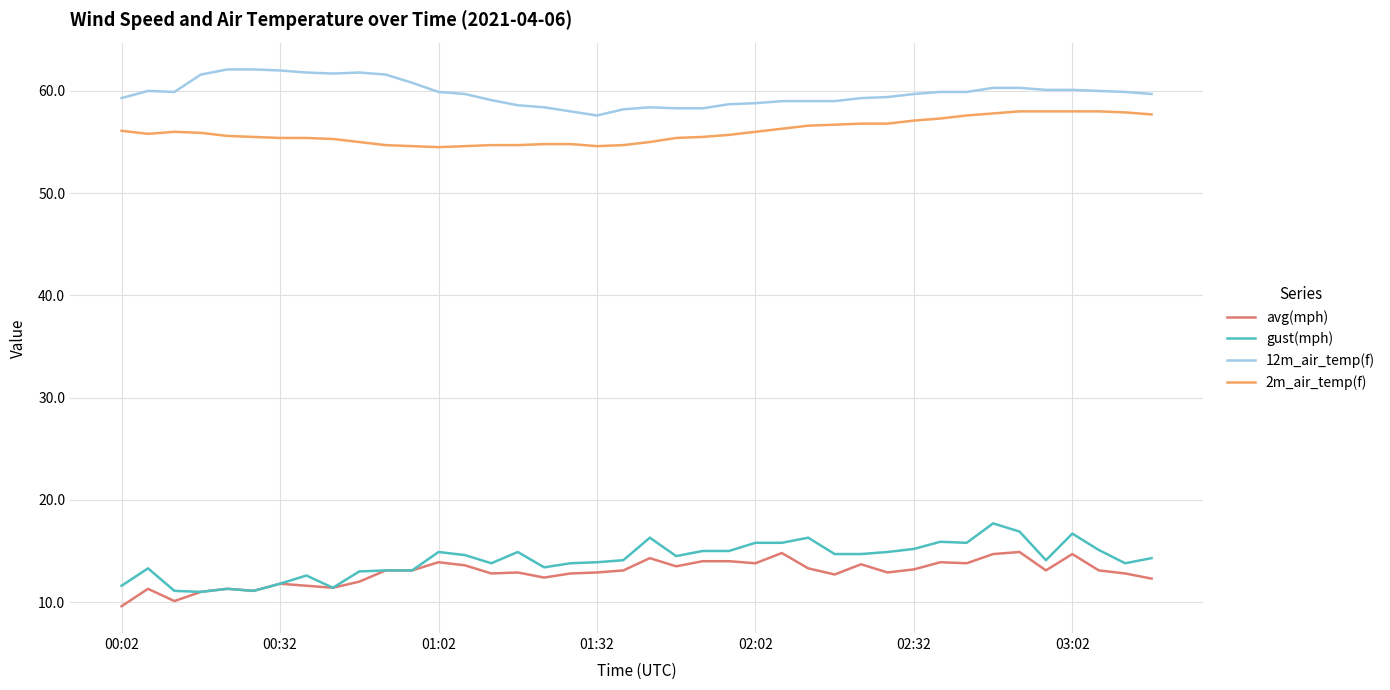

Which series has the largest total across all categories?

12m_air_temp(f)